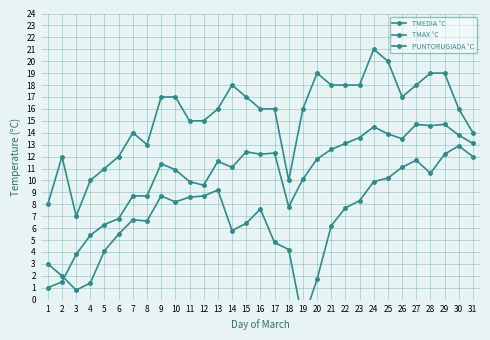

At which label does TMAX °C first exceed 16?

9